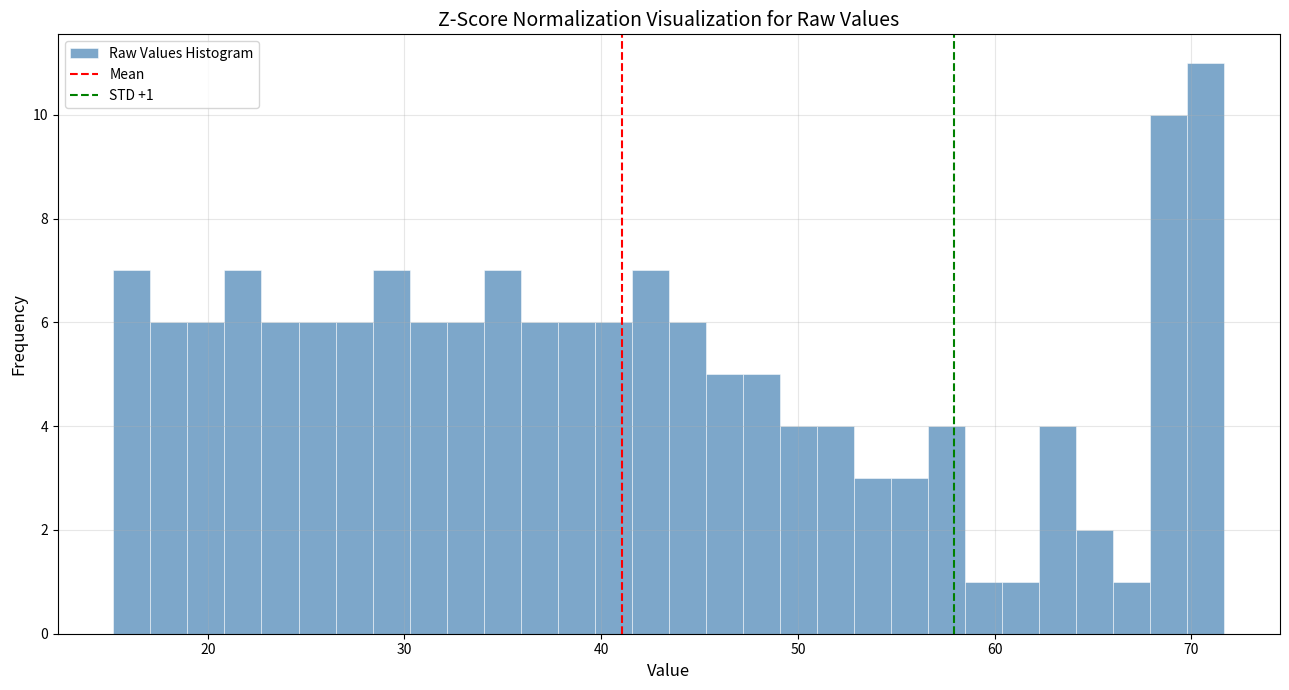

Around what value on the x-axis is the tallest bar? Give the approximate position of its centre, as read against the axis.

71